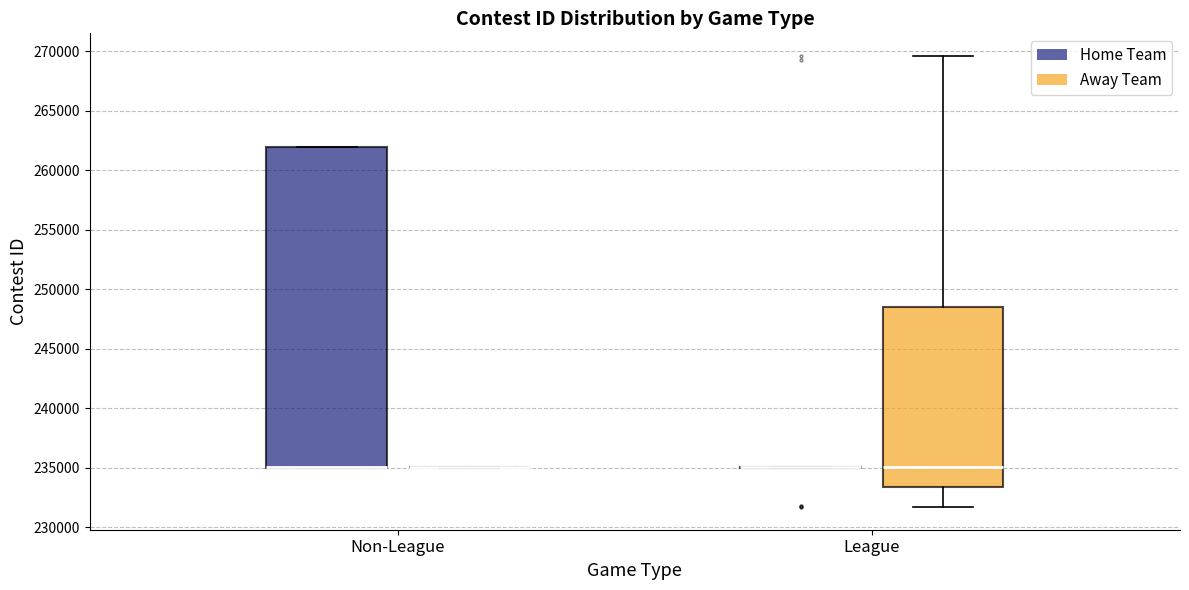

Reading left to right, read every box against the y-axis: the position of its median line, the range the box covers, and the ends of its whiskers. The values are not printed on the chart, so give them approximately, as read against the axis.

Non-League (Home Team): median 235000 (drawn on the box's lower edge), box 235000 to 262000, whiskers 235000 to 262000
Non-League (Away Team): box collapsed to a line at 235000, whiskers 235000 to 235000
League (Home Team): box collapsed to a line at 235000, whiskers 235000 to 235000
League (Away Team): median 235000, box 233500 to 248500, whiskers 231500 to 269500